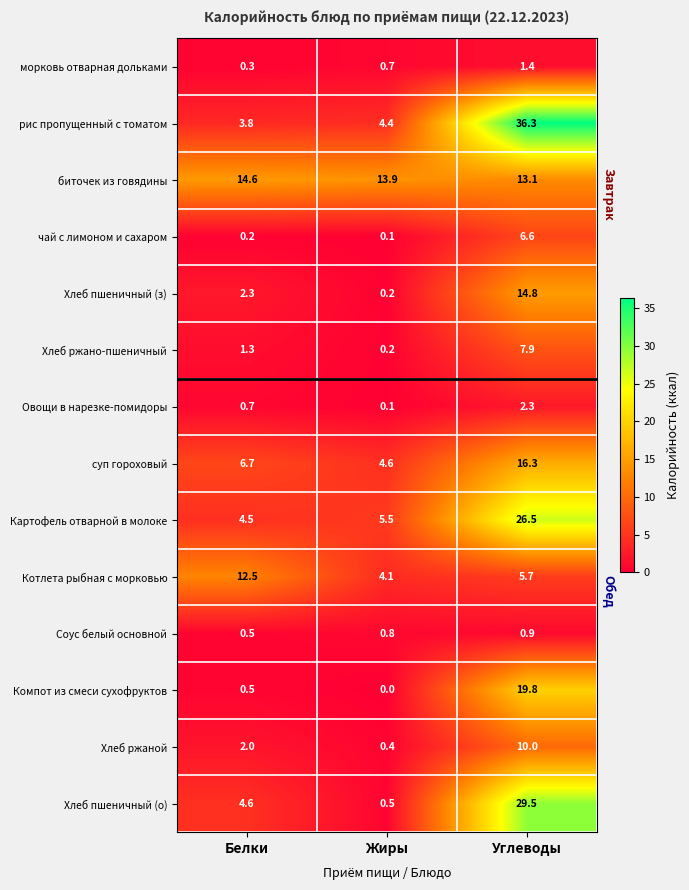

What is the spread (max minus min) of values at Белки?

14.4